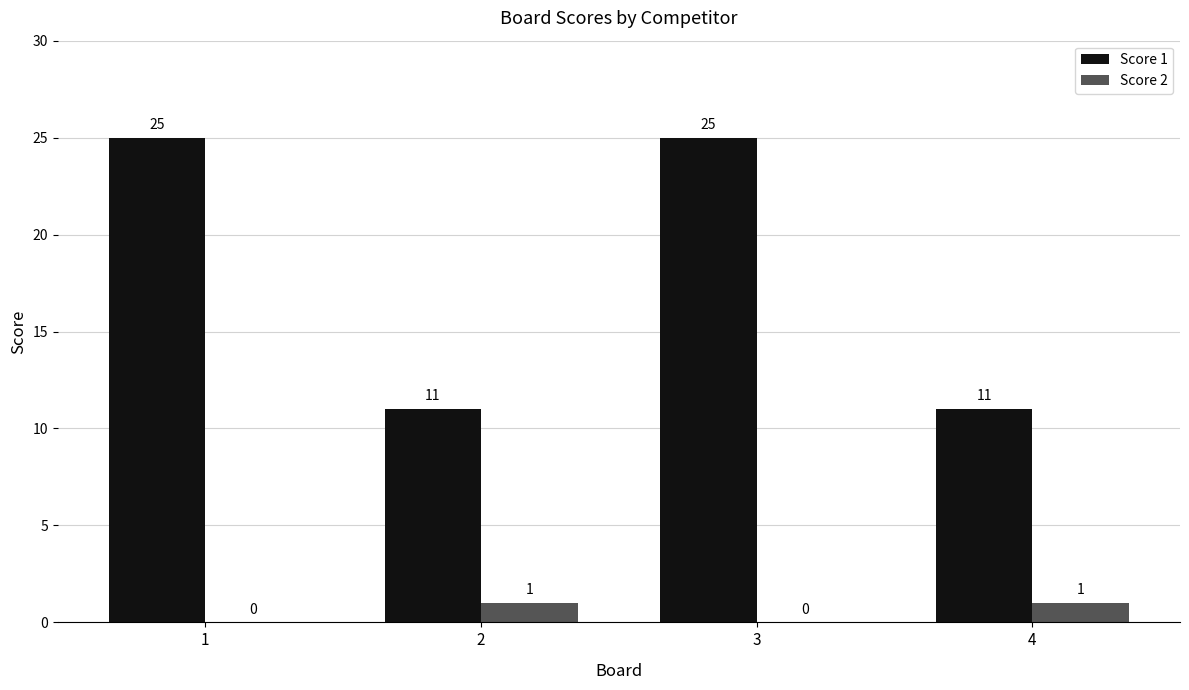

What is the greatest value displayed?

25